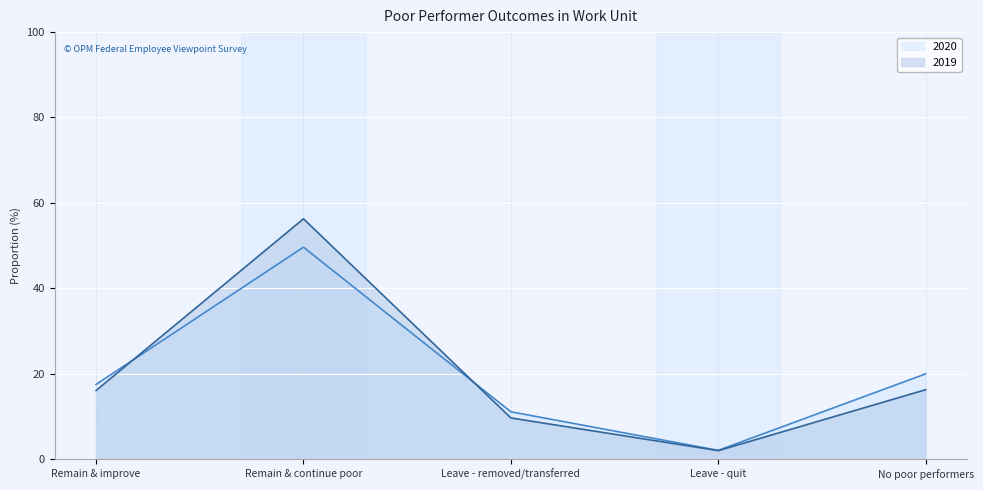

In 2020, how many points are lower than both neighbors (excluding endpoints)?

1